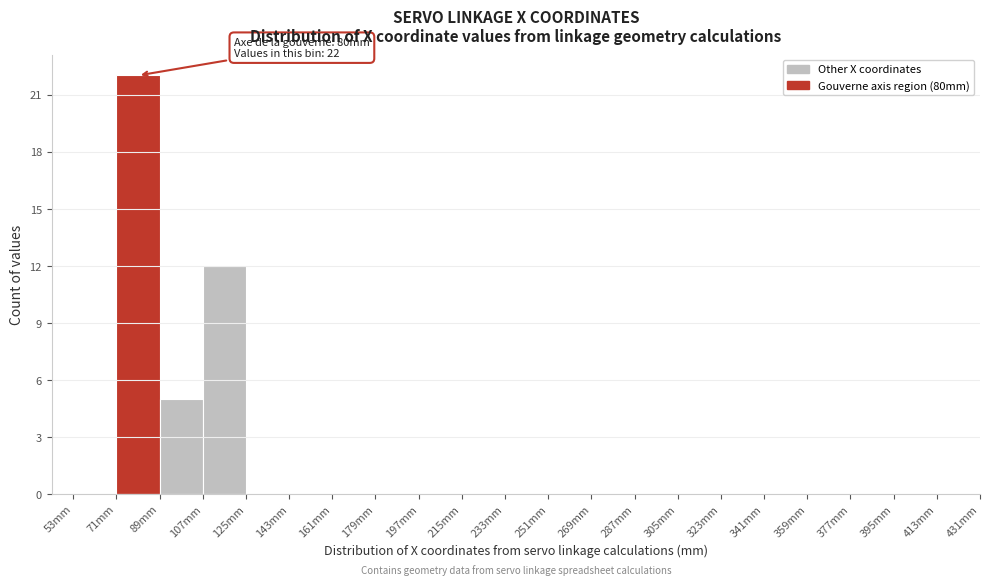

Over which range of the x-axis is the bar tallest?

71 to 89